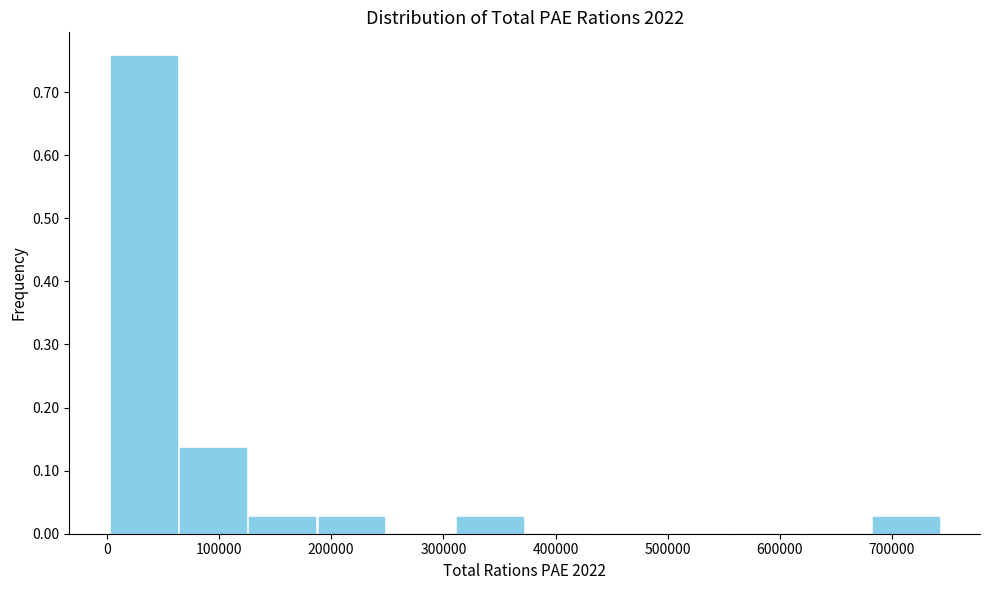

How tall is the bar that spans 190000 to 250000 on the x-axis? Neither the bar edges nor the heights are printed on the chart, so give them approximately, as read against the axes.

0.03